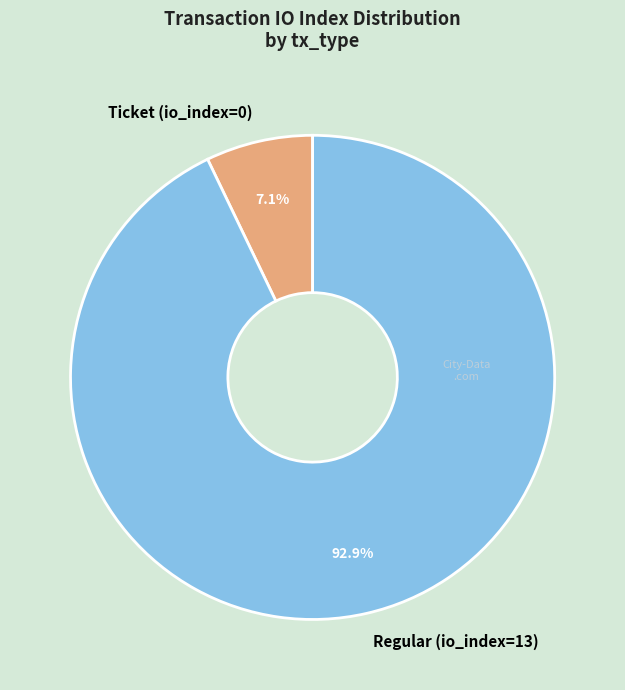

To the nearest percent, what is the combined percentage of Regular (io_index=13) and Ticket (io_index=0)?

100%